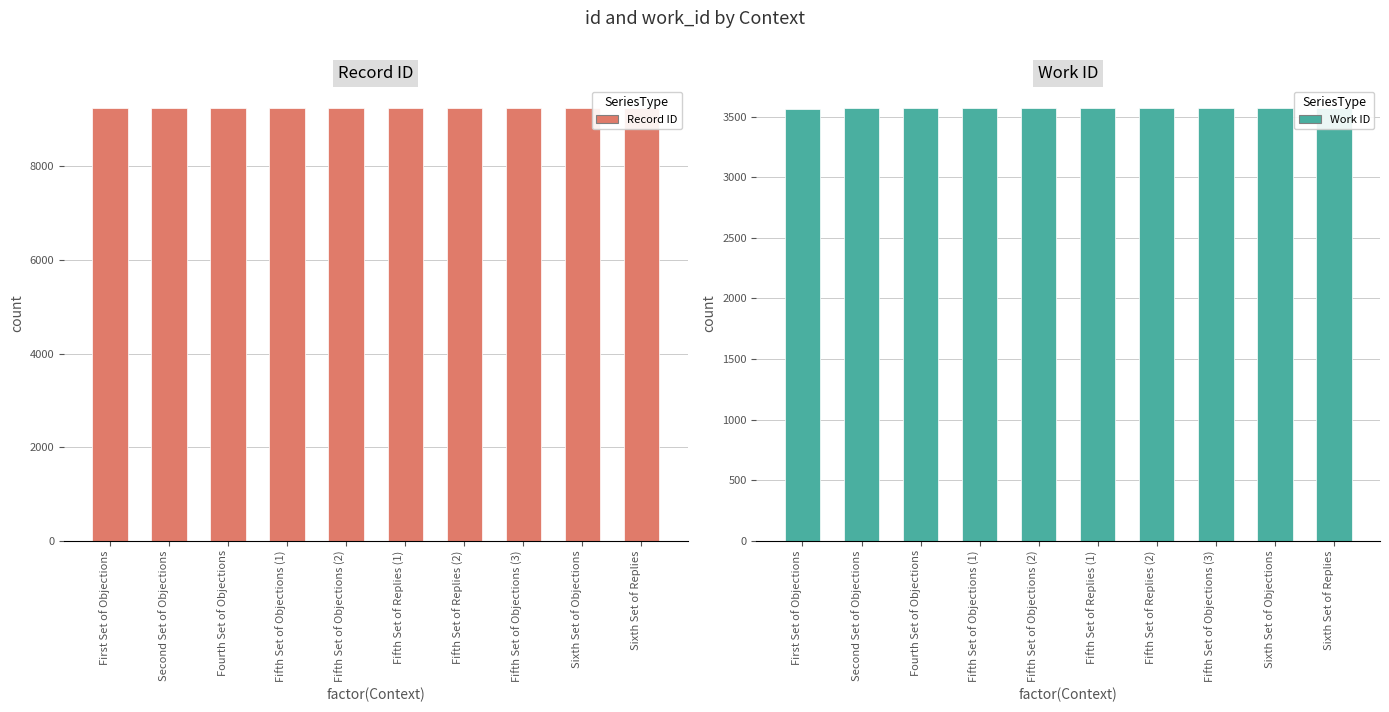

What is the difference between the highest and lowest values at Fifth Set of Objections (2)?

5674